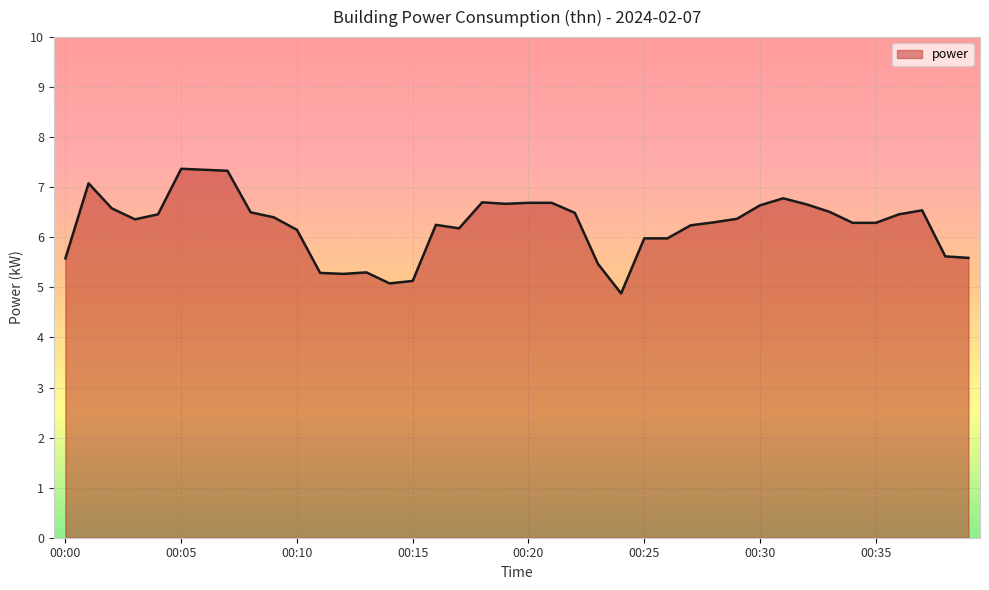

What is the difference between the maximum and minimum values?

2.5